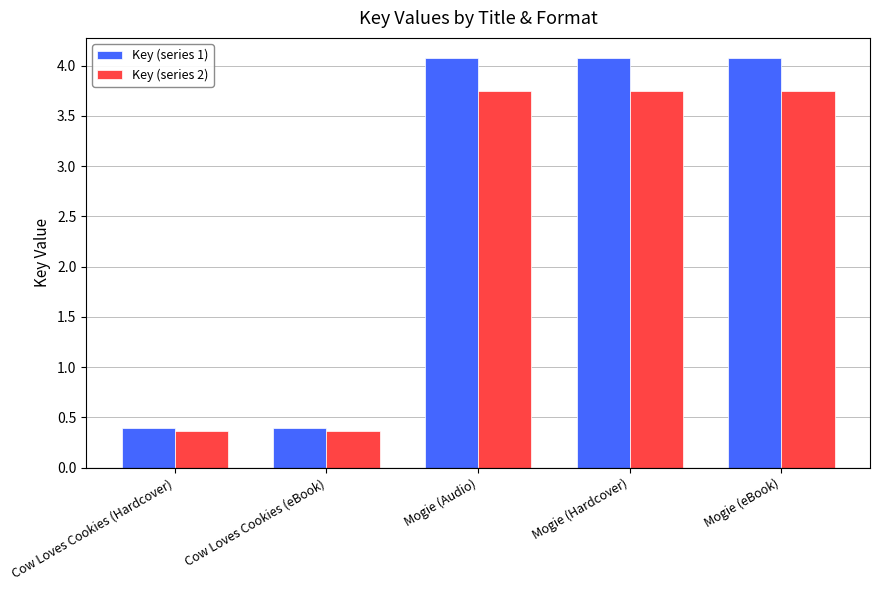

What is the label of the 3rd bar from the right?

Mogie (Audio)